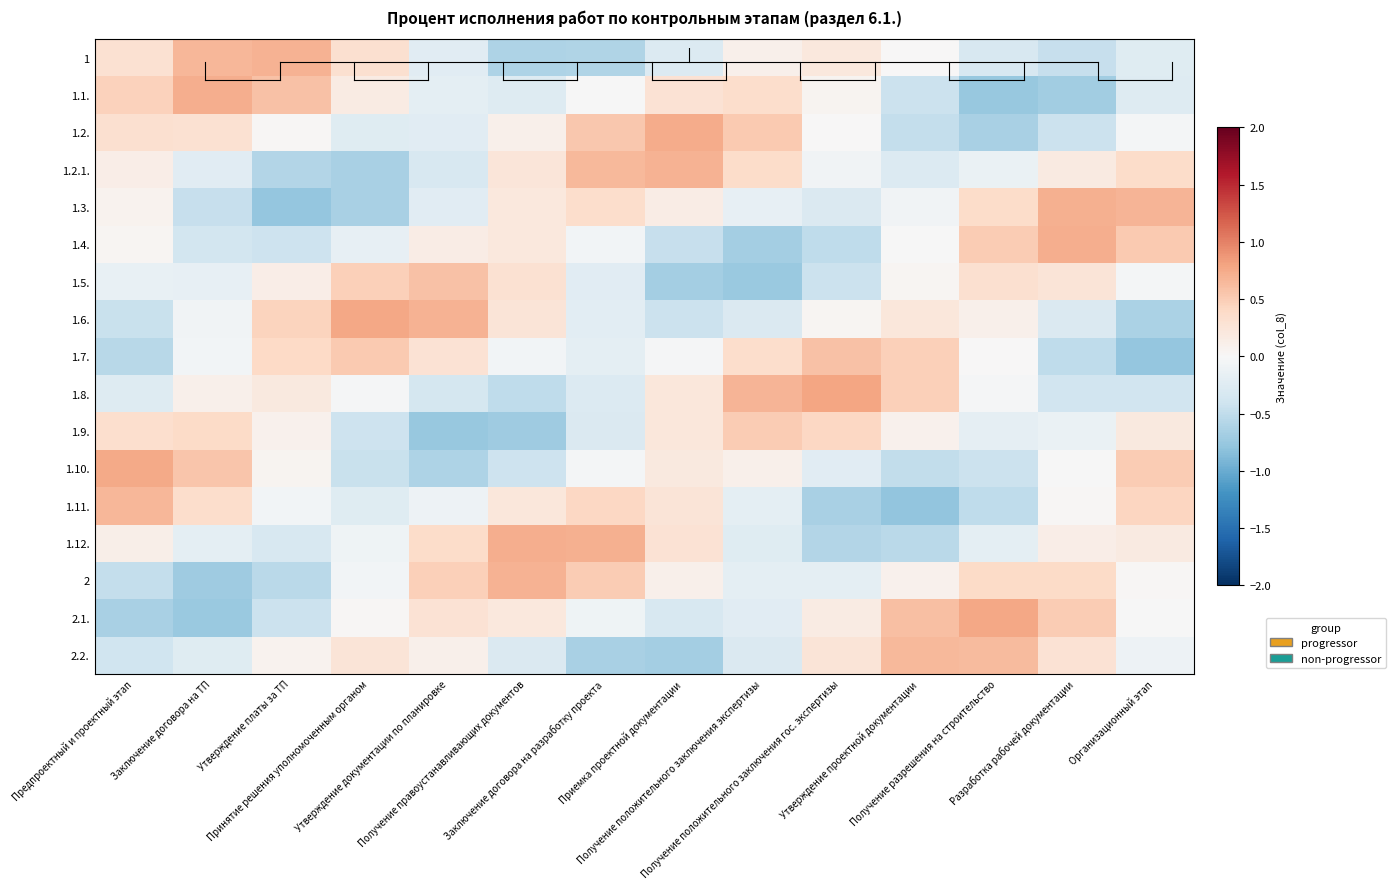

List the series in order of their peak value, highest first.

1.8., 1.6., 2.1., 1.10., 1.2., 1.1., 1.4., 1.12., 1.3., 1, 2, 1.2.1., 1.11., 2.2., 1.7., 1.5., 1.9.